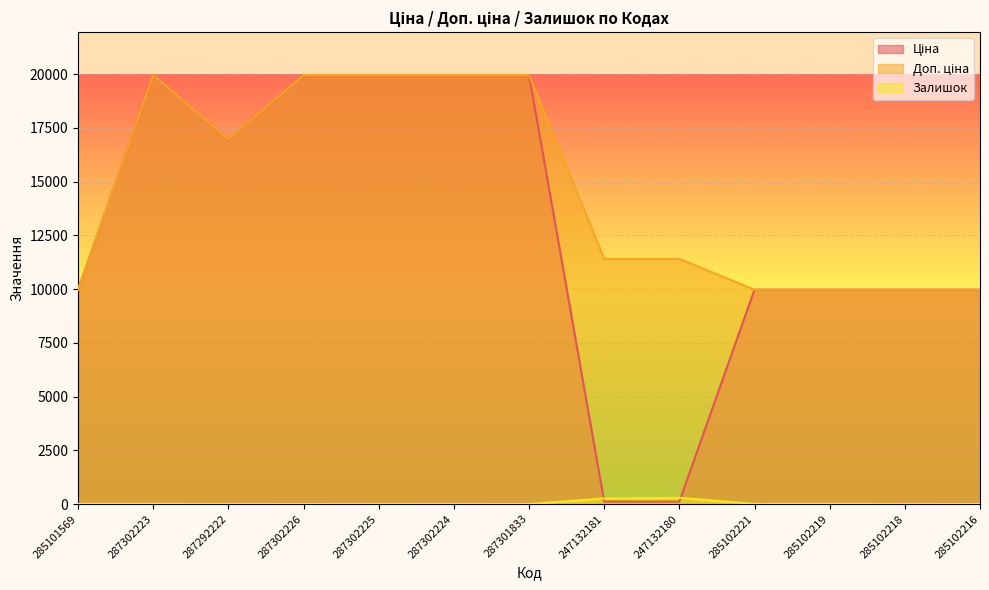

Count the number of data series in this chart.

3